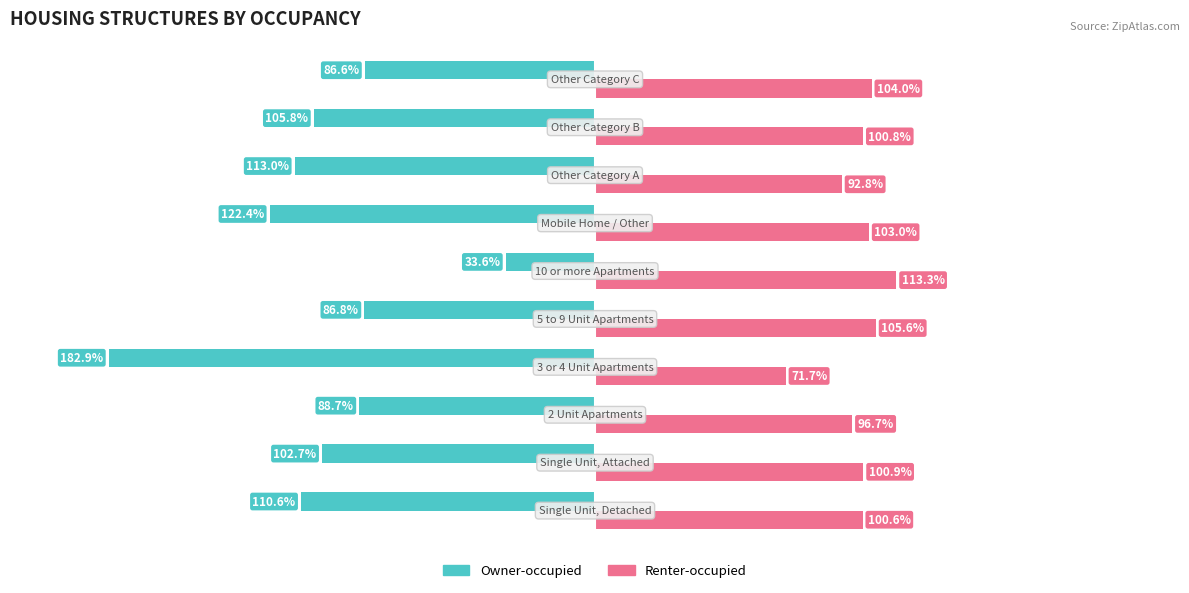

Rank the series by their maximum value, from lowest to highest.

Owner-occupied, Renter-occupied